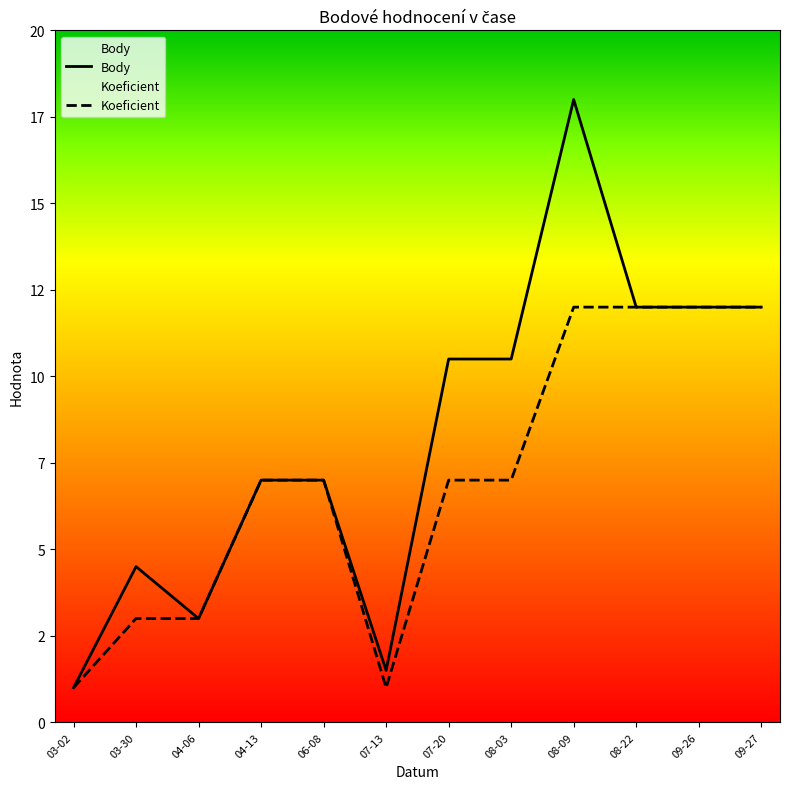

What is the approximate value of Koeficient at 08-03?

7.0